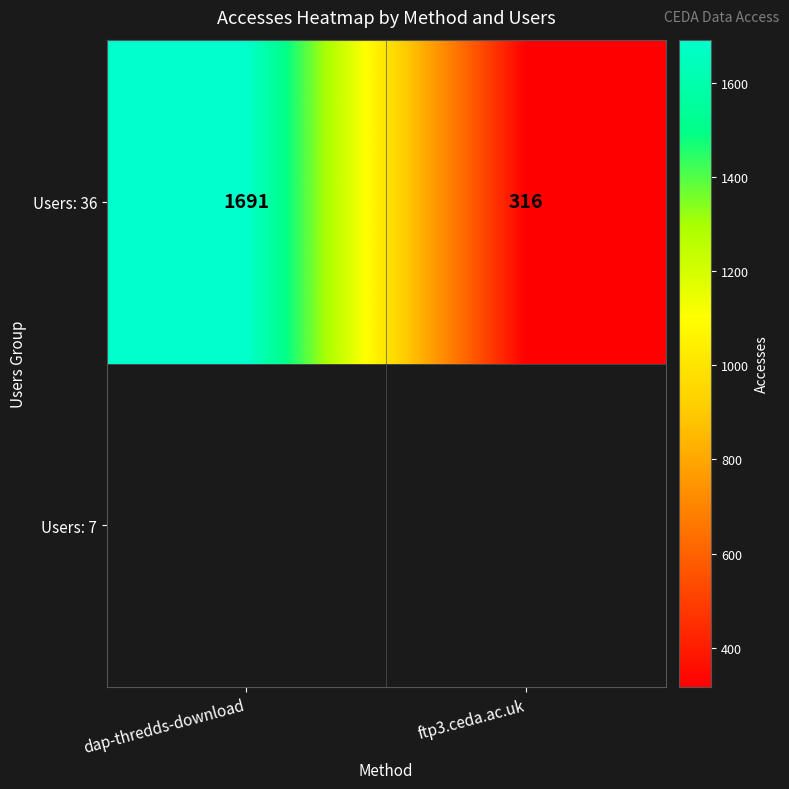

Which label corresponds to the largest value in the chart?

dap-thredds-download